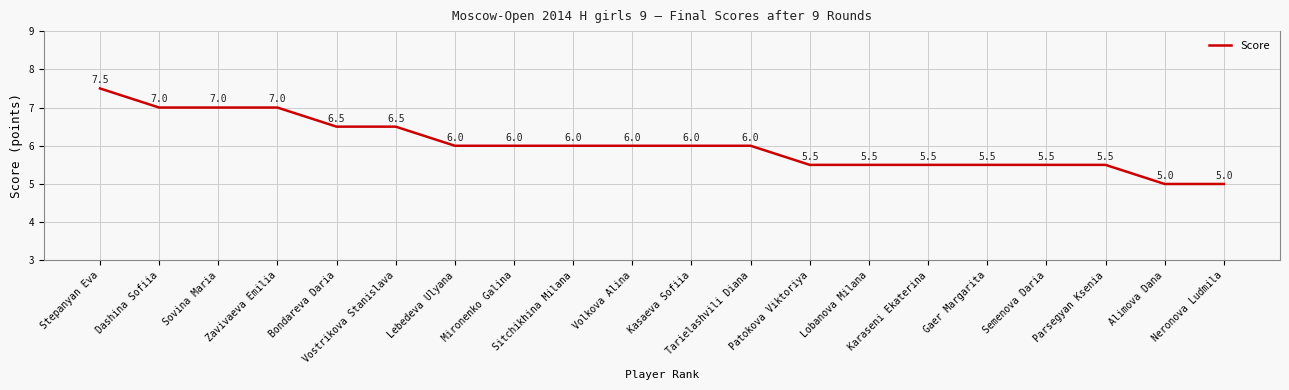

What is the difference between the maximum and minimum values?

2.5